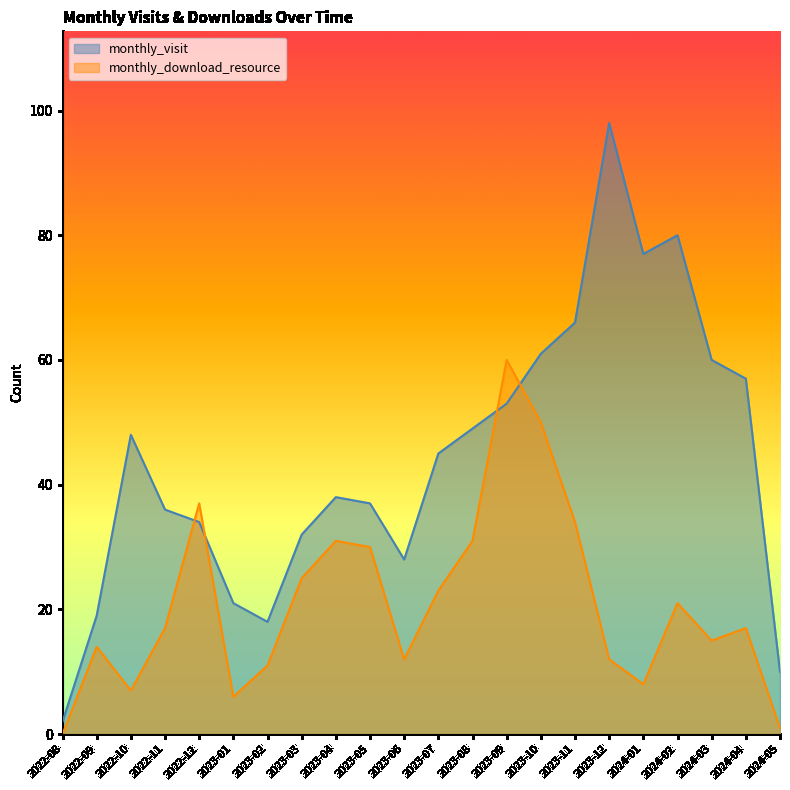

Reading left to right, transcribe all the data shown in this chart.

monthly_visit: 2	19	48	36	34	21	18	32	38	37	28	45	49	53	61	66	98	77	80	60	57	10
monthly_download_resource: 0	14	7	17	37	6	11	25	31	30	12	23	31	60	50	34	12	8	21	15	17	1